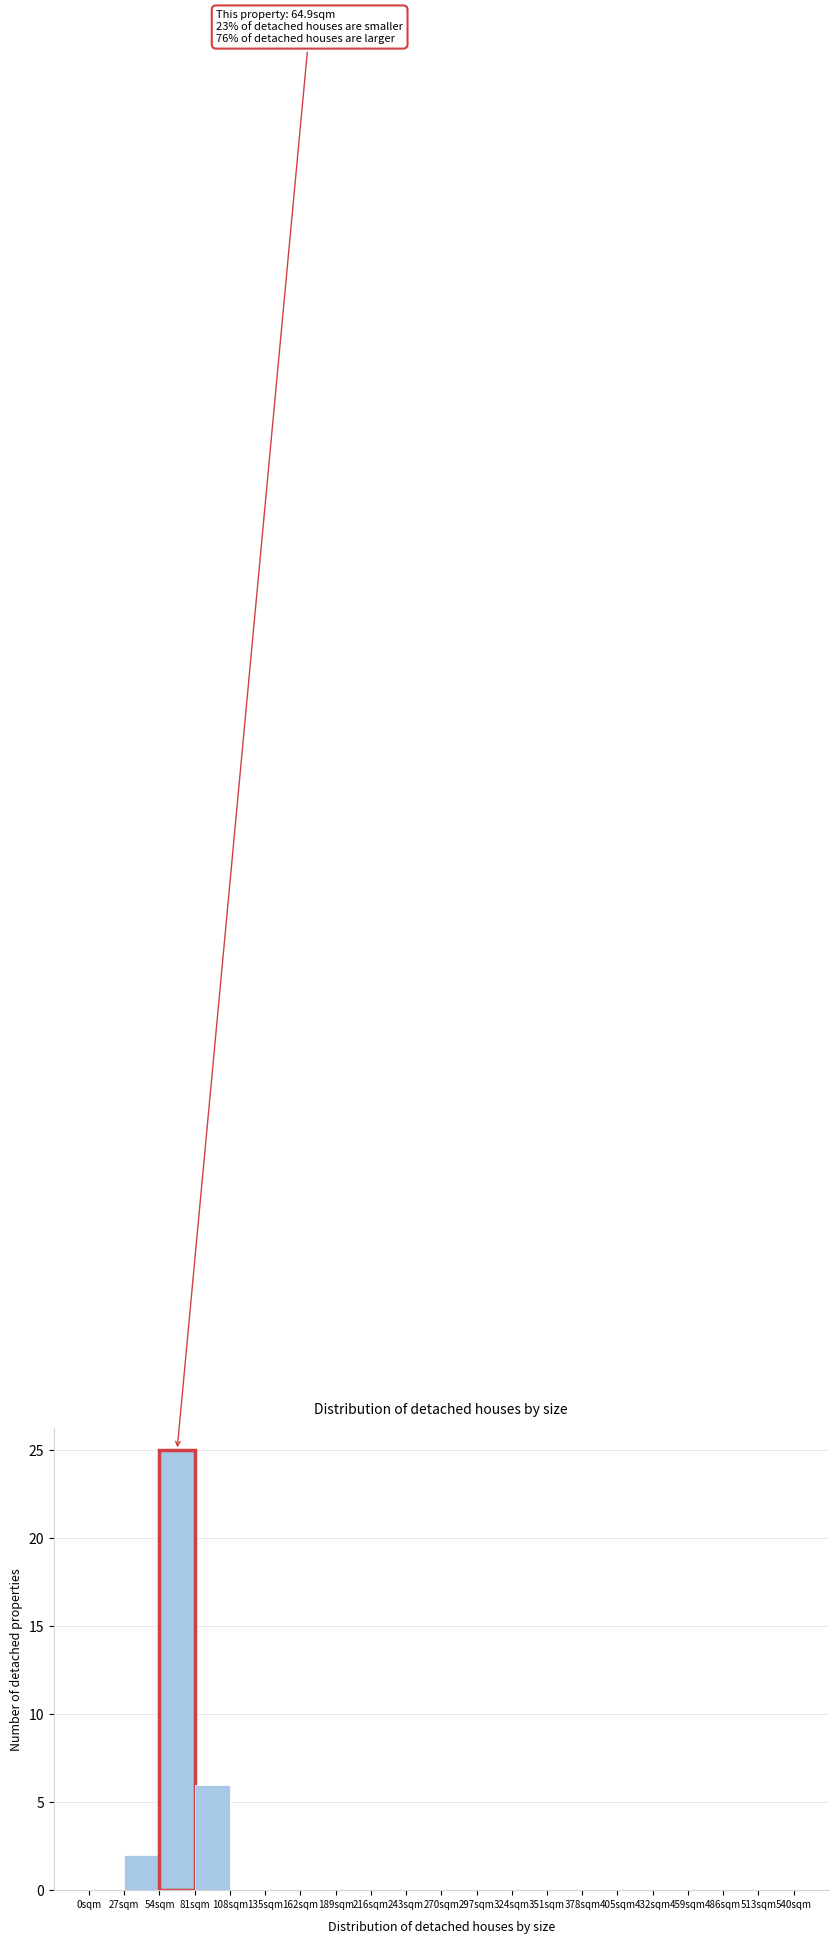

Which range on the x-axis has the tallest bar?

54 to 81